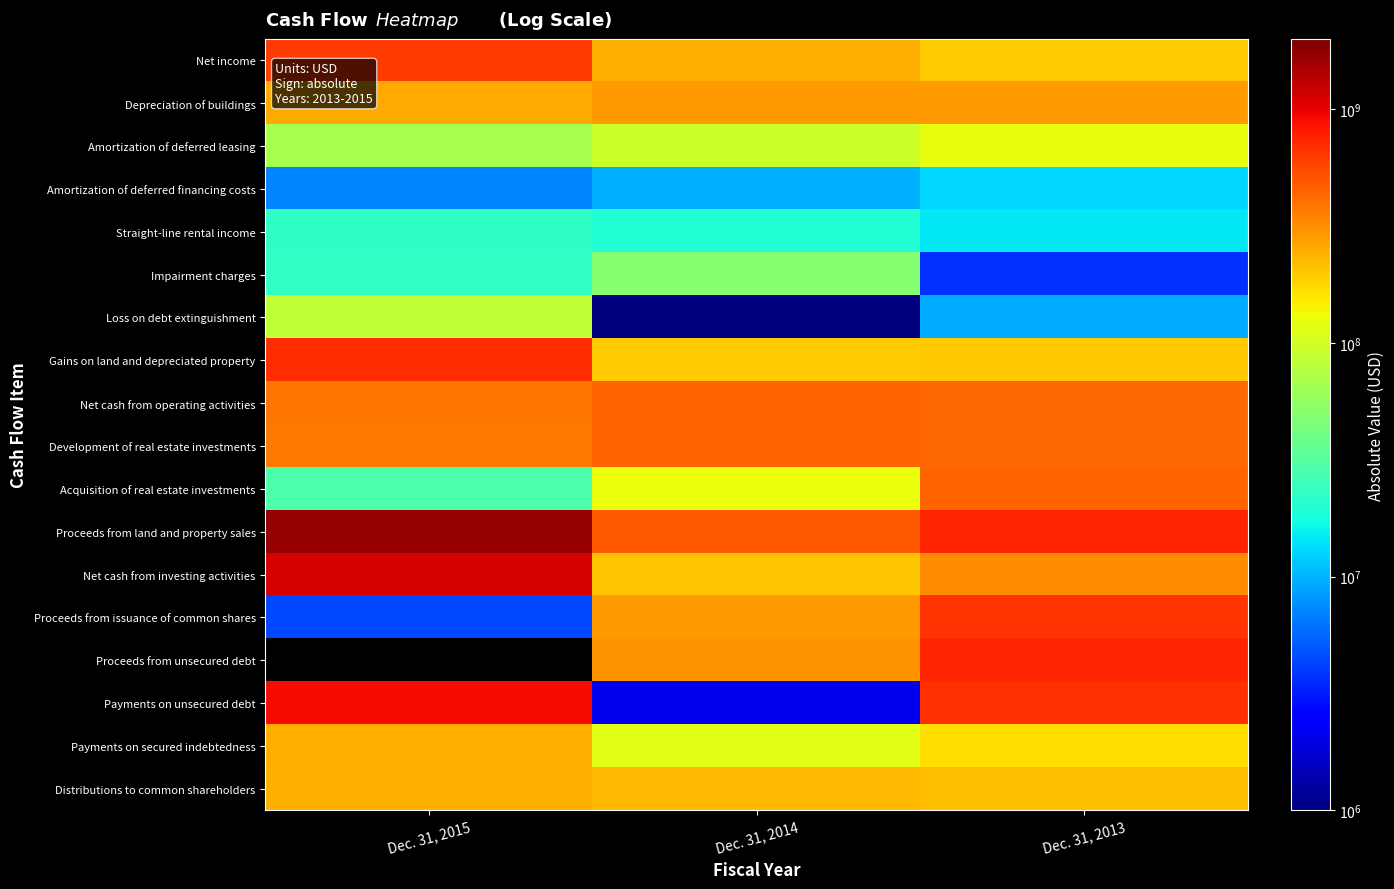

At Dec. 31, 2015, list the series in order from smallest to largest.

Proceeds from issuance of common shares, Amortization of deferred financing costs, Straight-line rental income, Impairment charges, Acquisition of real estate investments, Amortization of deferred leasing, Loss on debt extinguishment, Distributions to common shareholders, Payments on secured indebtedness, Depreciation of buildings, Development of real estate investments, Net cash from operating activities, Net income, Gains on land and depreciated property, Payments on unsecured debt, Net cash from investing activities, Proceeds from land and property sales, Proceeds from unsecured debt